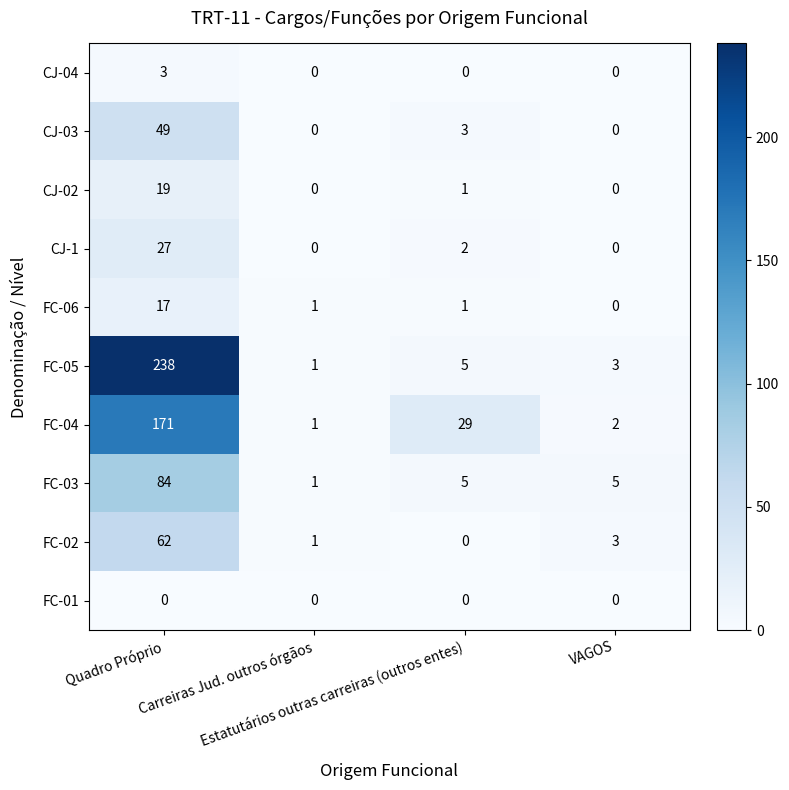

Which series has the largest range (max minus min)?

FC-05